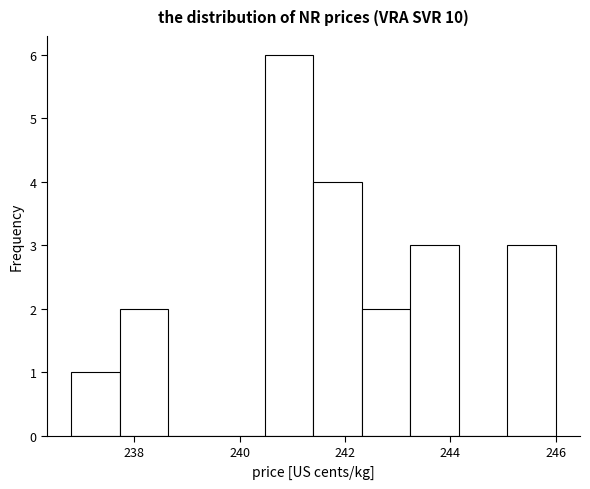

Reading left to right, list every bar in this chart as the range it spans on the x-axis followed by its height. Neither the bar edges nor the heights are printed on the chart, so give them approximately, as read against the axes.

236.80 to 237.72: 1
237.72 to 238.64: 2
238.64 to 239.56: 0
239.56 to 240.48: 0
240.48 to 241.40: 6
241.40 to 242.32: 4
242.32 to 243.24: 2
243.24 to 244.16: 3
244.16 to 245.08: 0
245.08 to 246.00: 3